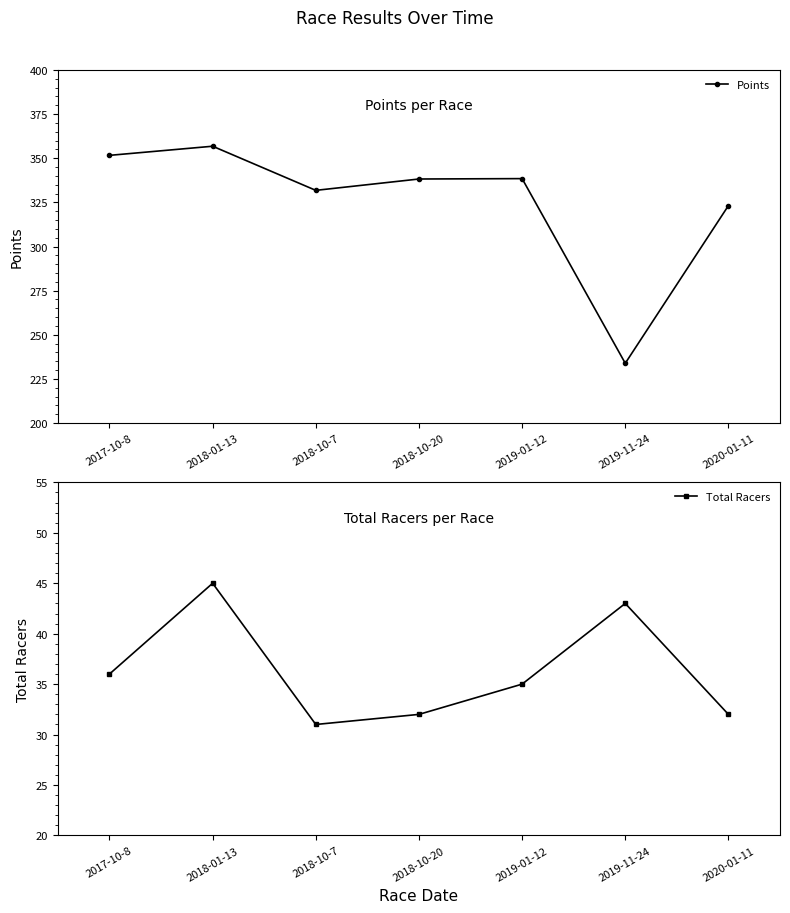

At which label is Total Racers closest to 38?

2017-10-8